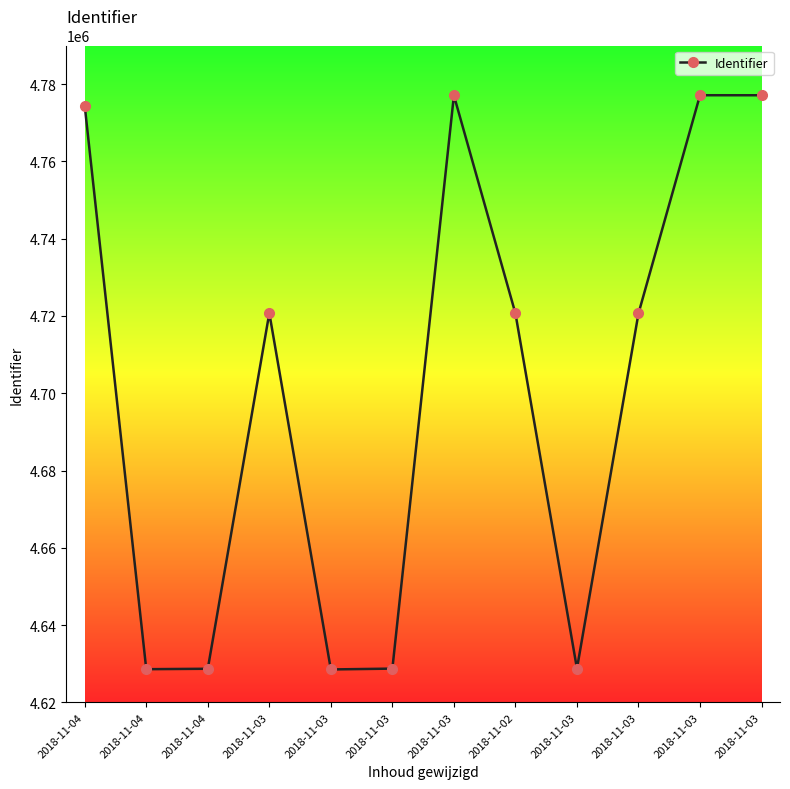

How many values are below 4720667?

6